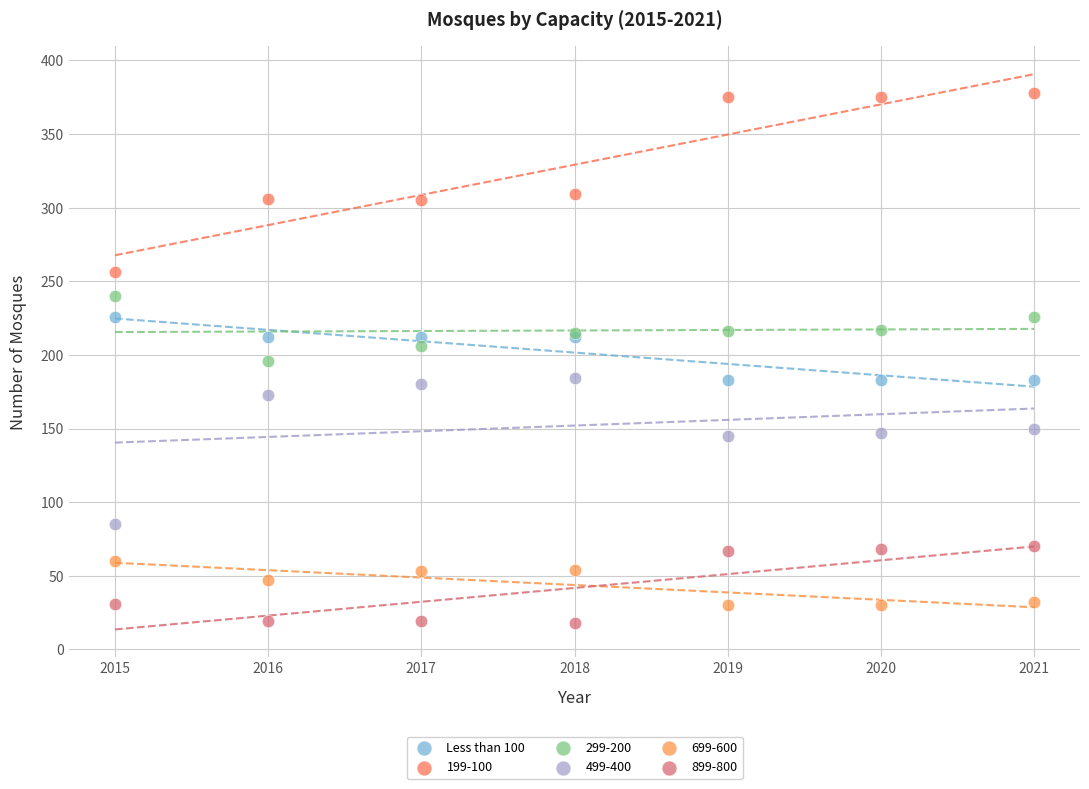

Which series has the largest Y range (max minus min)?

199-100